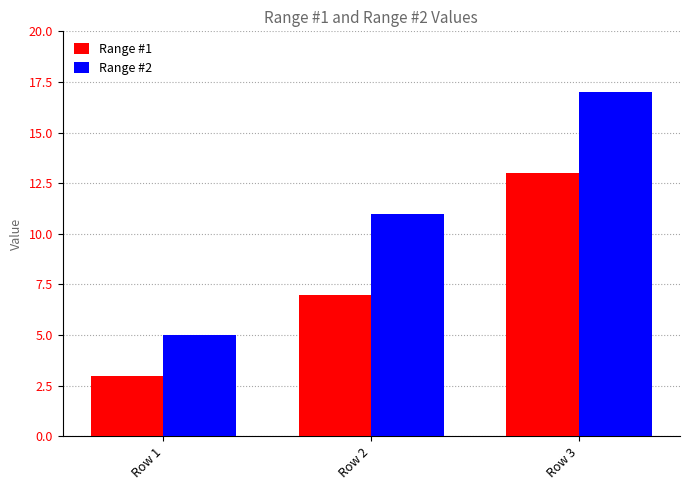

What is the value of the Range #1 bar at the 2nd from the left?

7